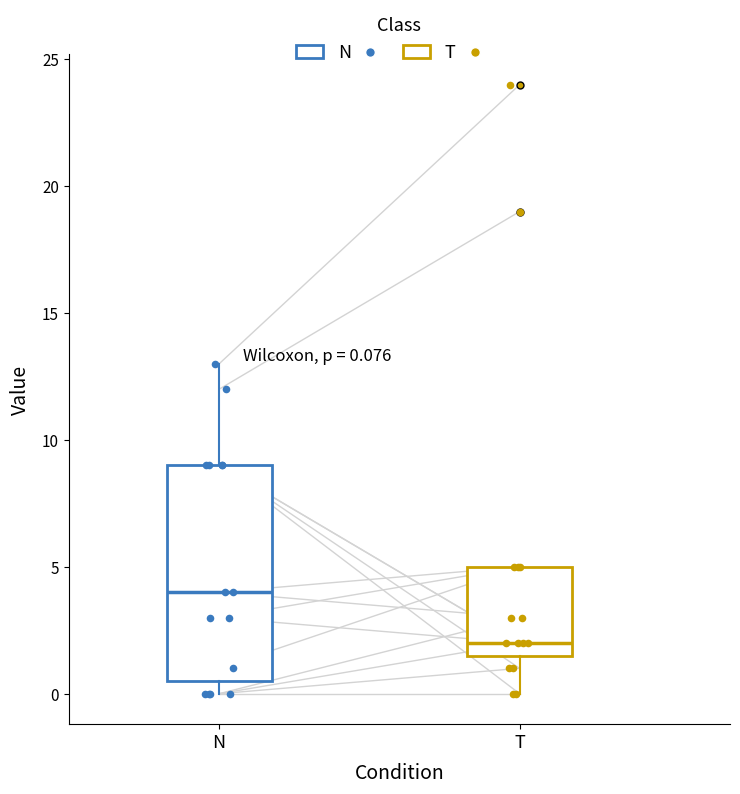

Which box has the lowest median line?

T